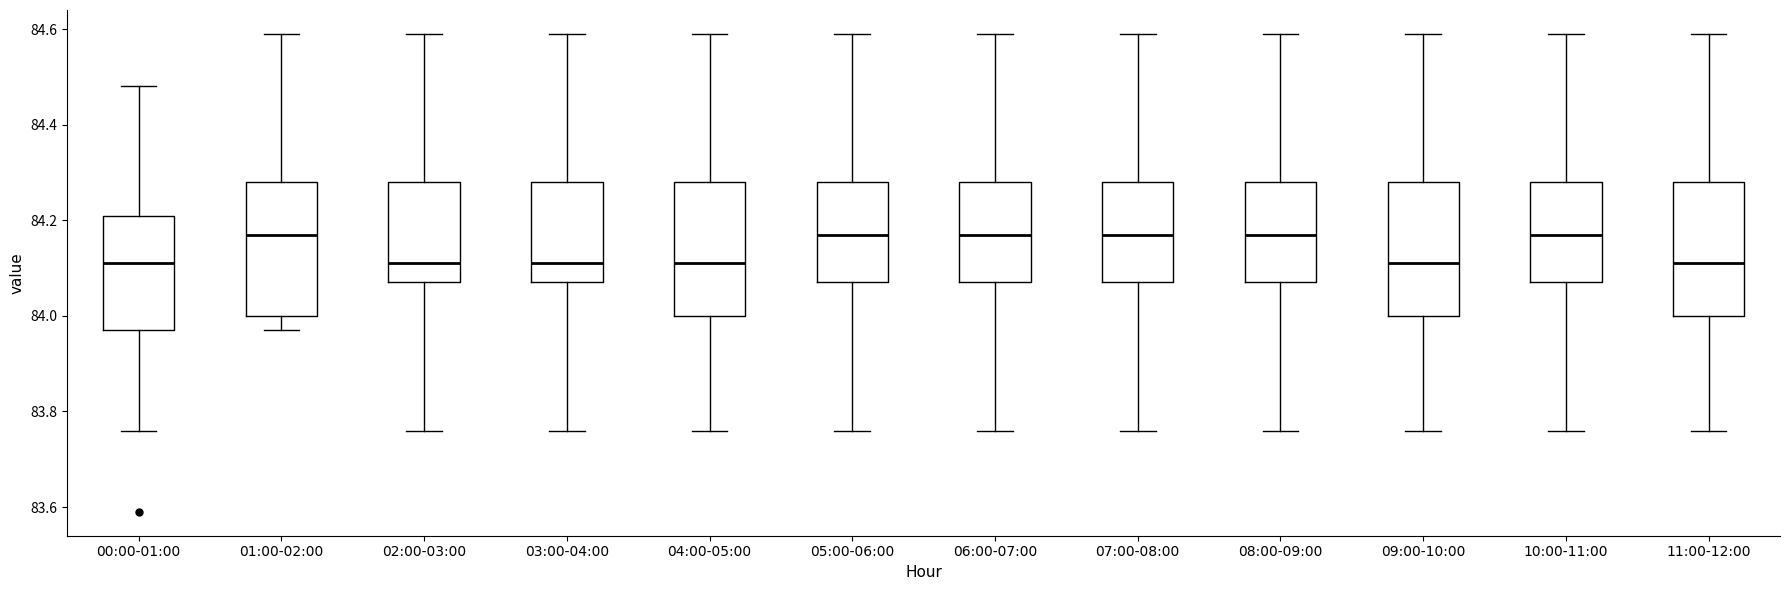

Reading left to right, read every box against the y-axis: the position of its median line, the range the box covers, and the ends of its whiskers. The values are not printed on the chart, so give them approximately, as read against the axis.

00:00-01:00: median 84.12, box 83.98 to 84.22, whiskers 83.76 to 84.48
01:00-02:00: median 84.18, box 84.00 to 84.28, whiskers 83.98 to 84.60
02:00-03:00: median 84.12, box 84.08 to 84.28, whiskers 83.76 to 84.60
03:00-04:00: median 84.12, box 84.08 to 84.28, whiskers 83.76 to 84.60
04:00-05:00: median 84.12, box 84.00 to 84.28, whiskers 83.76 to 84.60
05:00-06:00: median 84.18, box 84.08 to 84.28, whiskers 83.76 to 84.60
06:00-07:00: median 84.18, box 84.08 to 84.28, whiskers 83.76 to 84.60
07:00-08:00: median 84.18, box 84.08 to 84.28, whiskers 83.76 to 84.60
08:00-09:00: median 84.18, box 84.08 to 84.28, whiskers 83.76 to 84.60
09:00-10:00: median 84.12, box 84.00 to 84.28, whiskers 83.76 to 84.60
10:00-11:00: median 84.18, box 84.08 to 84.28, whiskers 83.76 to 84.60
11:00-12:00: median 84.12, box 84.00 to 84.28, whiskers 83.76 to 84.60